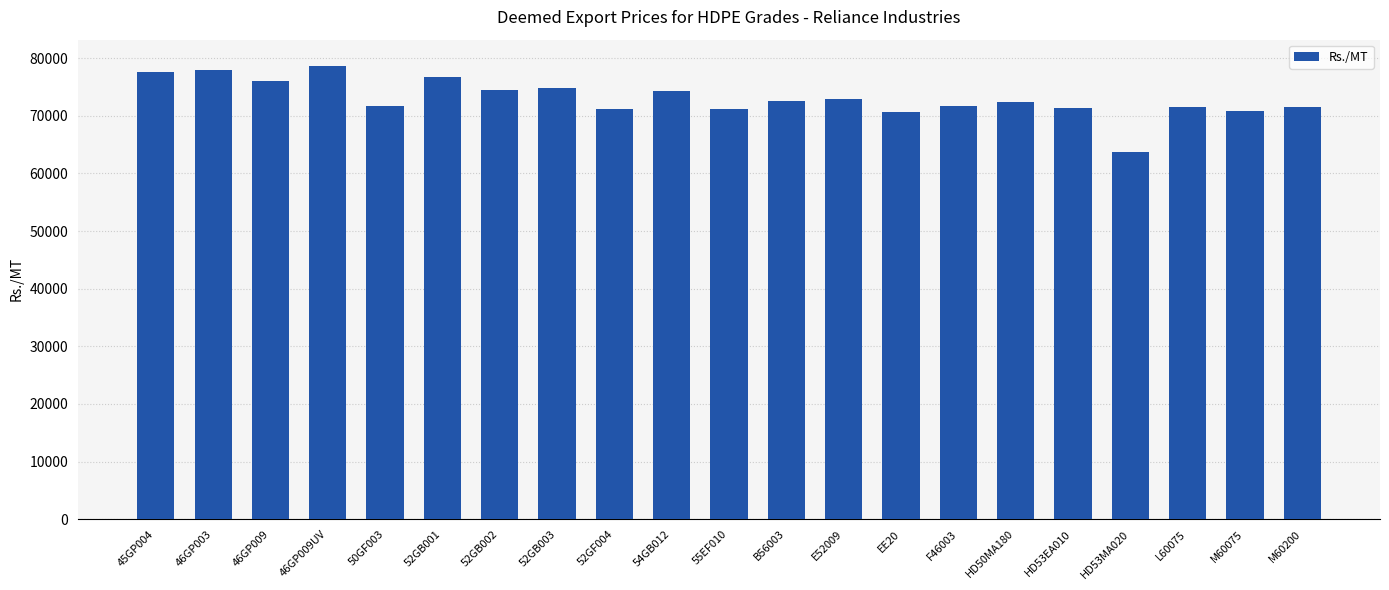

Is it true that the value at E52009 is 128284?

False